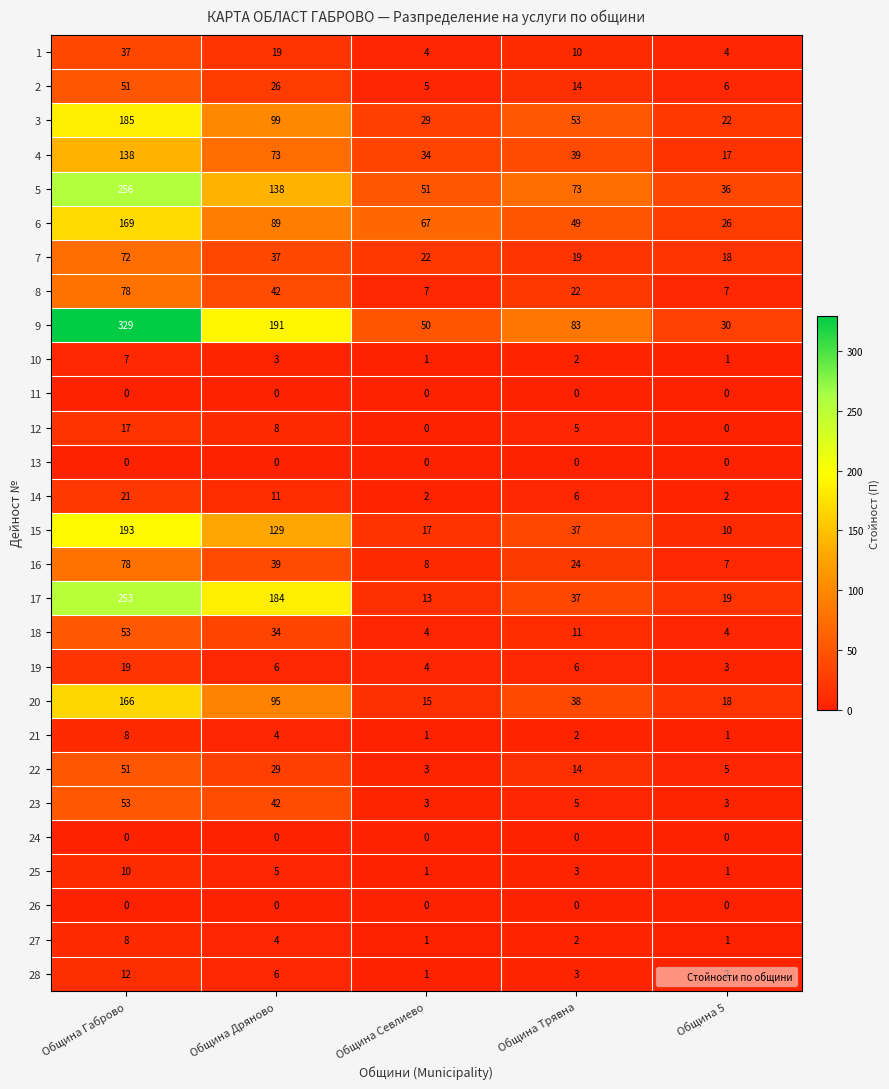

How many 10 values are between 1 and 3?

4